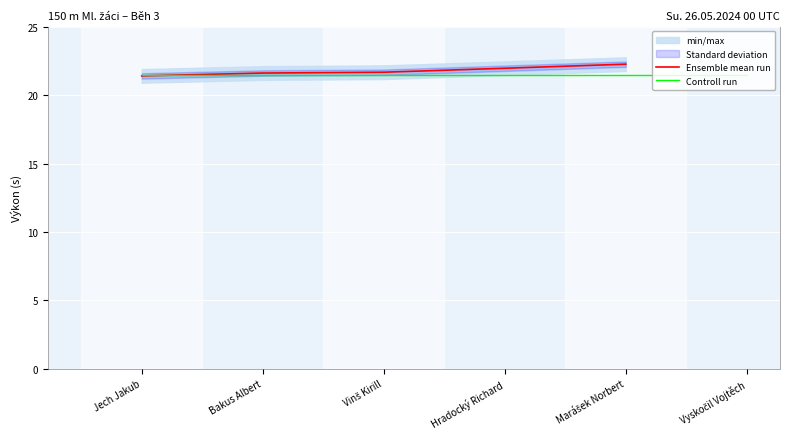

At which label is Ensemble mean run closest to 21?

Jech Jakub